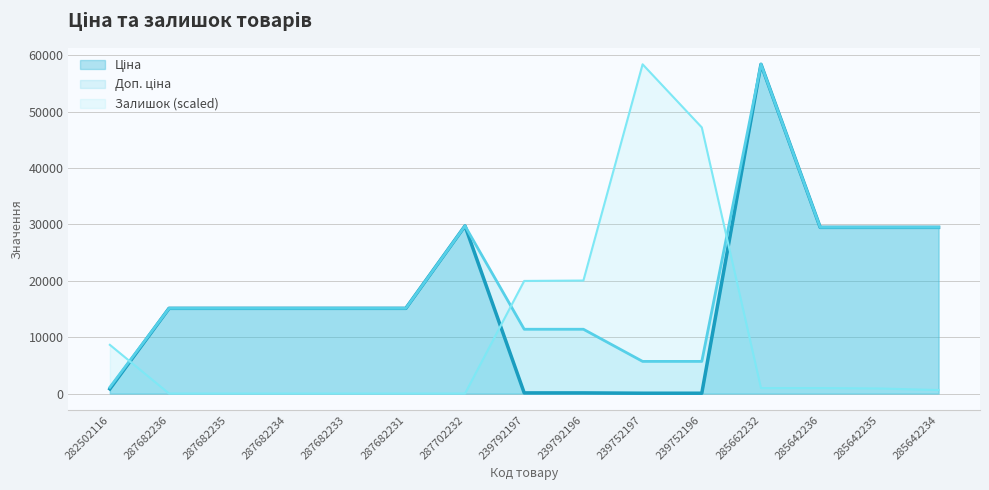

What is the approximate value of Залишок at 285662232?

968.0